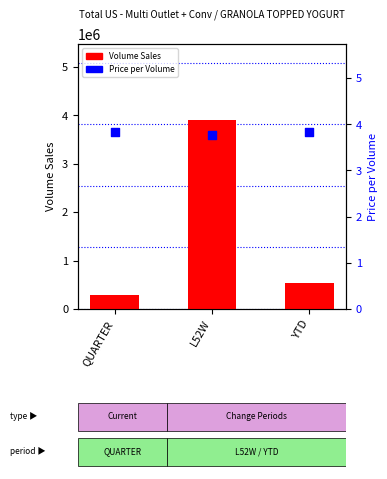

At which category is the sum across all series the highest?

L52W